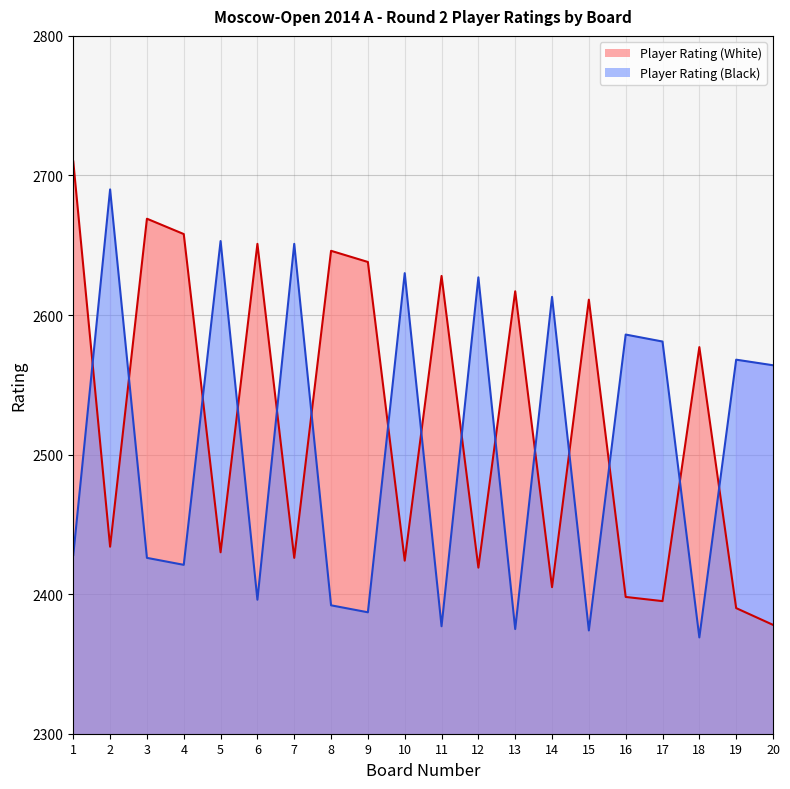

What is the total value across all series at 4?

5079